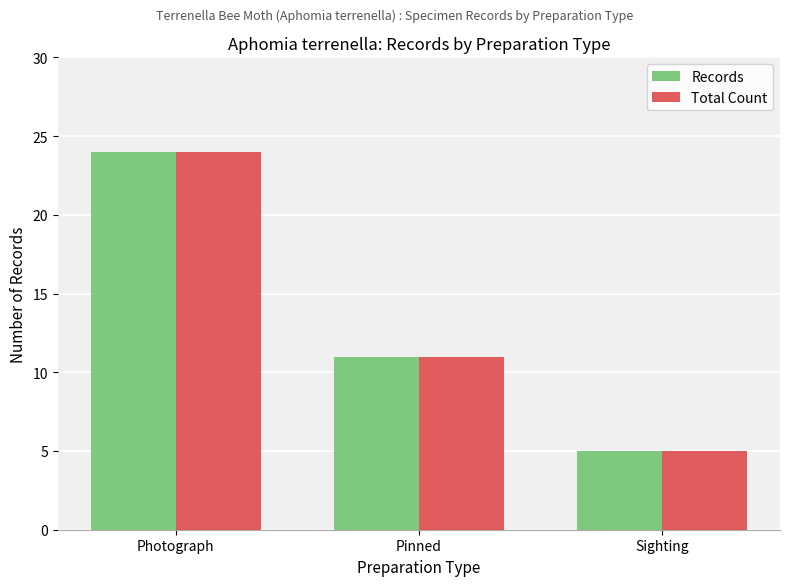

At which category does the chart reach its peak across all series?

Photograph